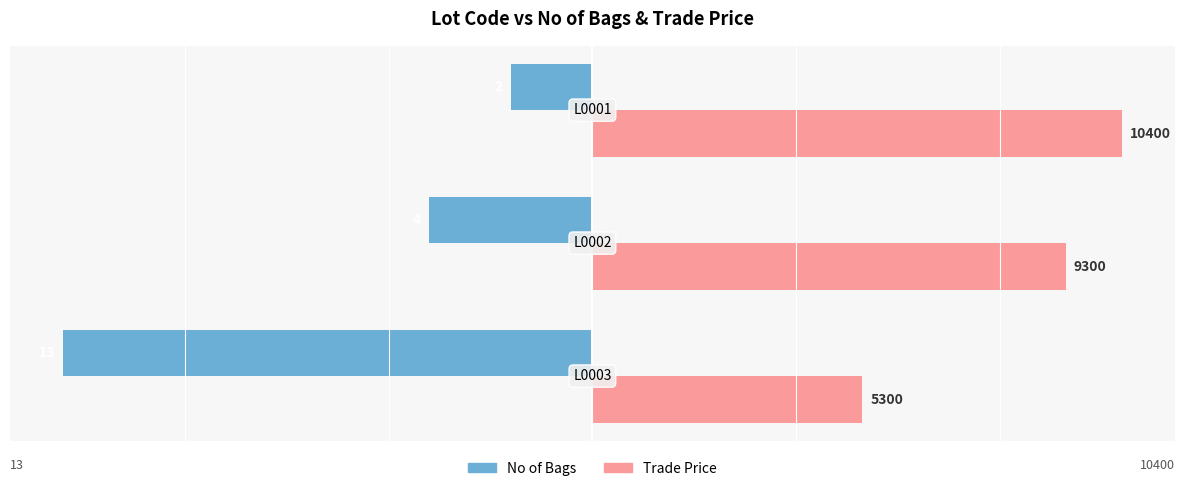

What are all the series names shown in the legend?

No of Bags, Trade Price